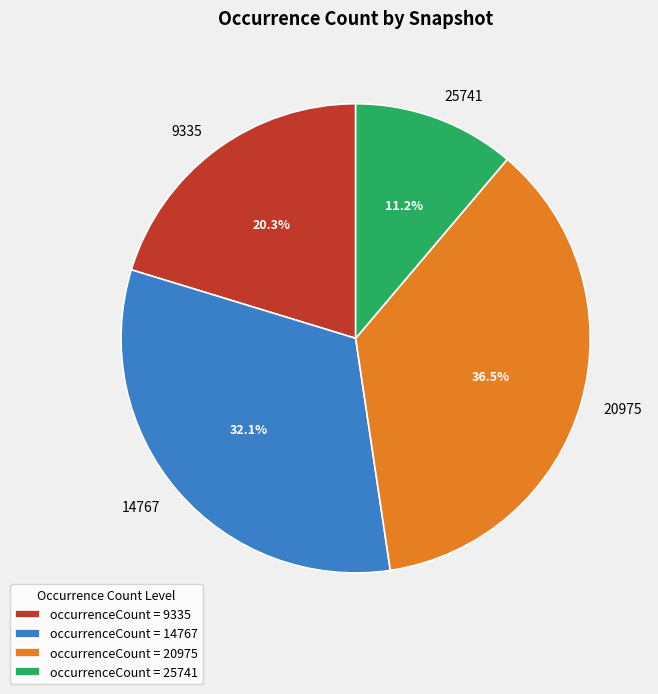

What is the ratio of the value at 9335 to the value at 25741?

1.8